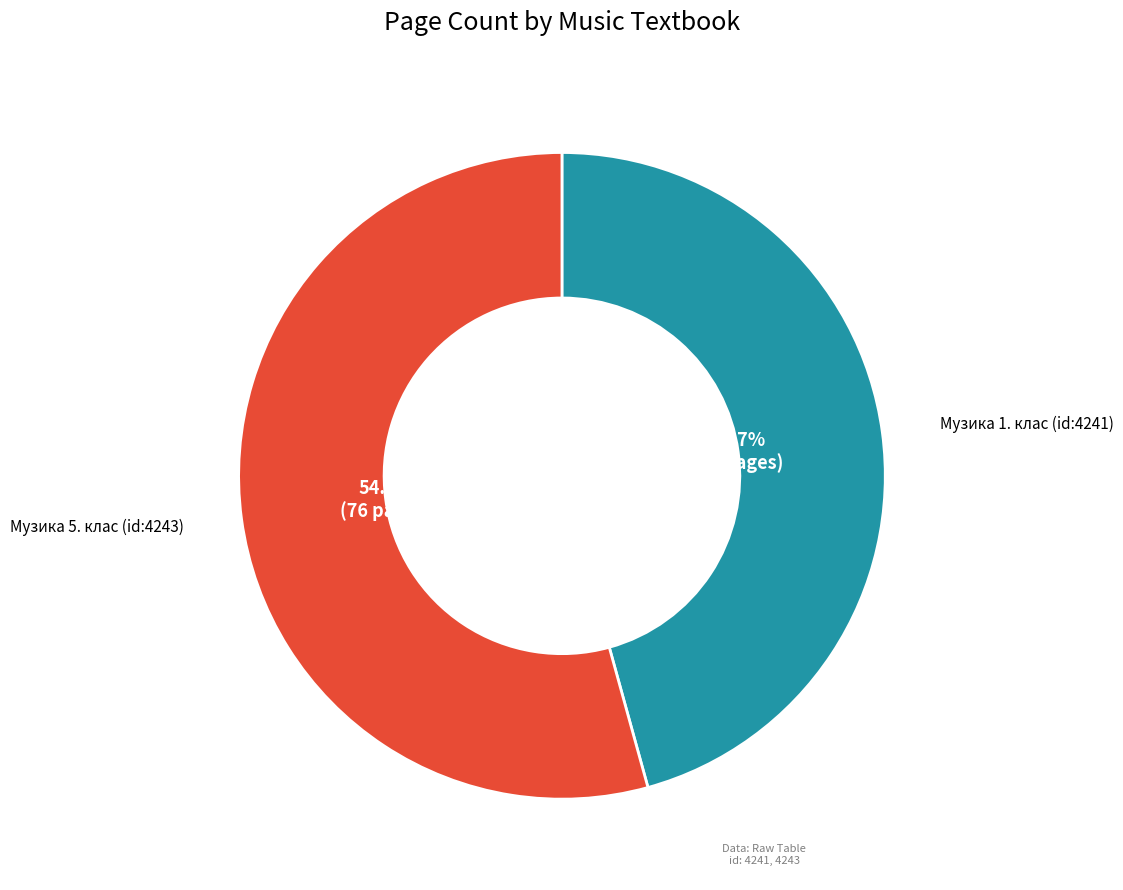

Is there a majority slice in this chart?

Yes